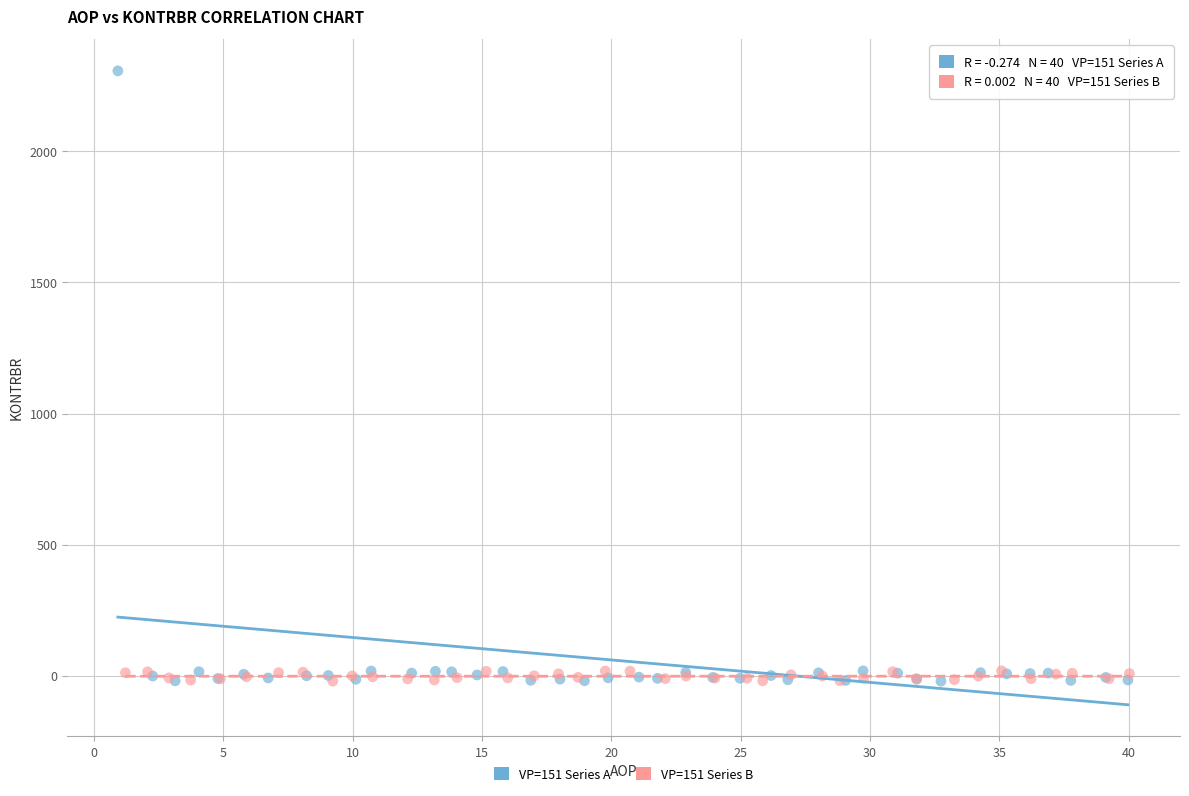

Which series has the widest spread of Y values?

VP=151 Series A